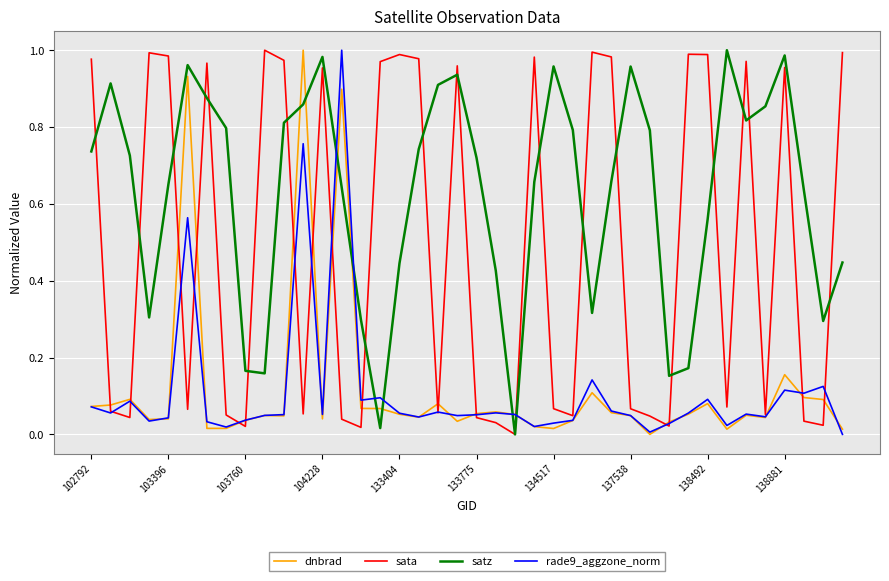

How many intersections are there between satz and rade9_aggzone_norm?

6